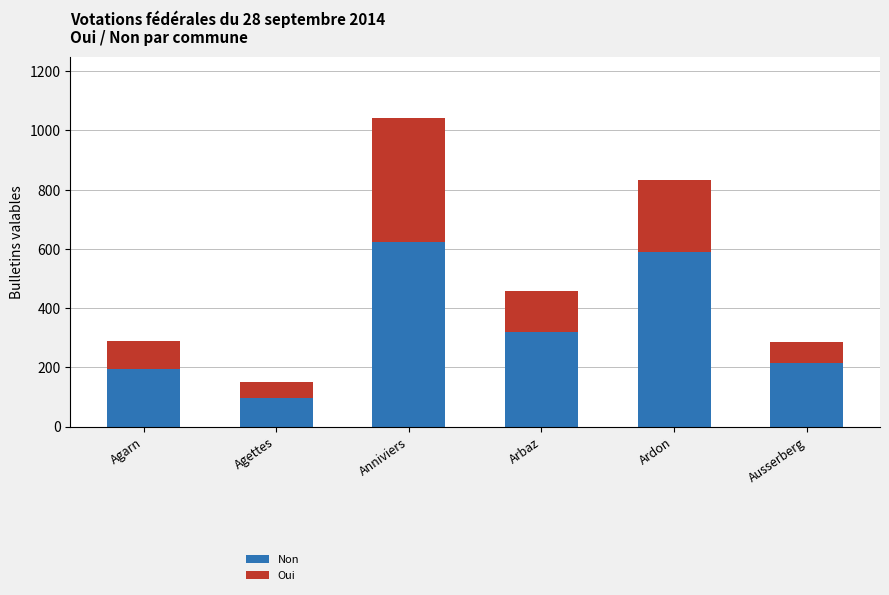

The value of Non at Ardon is 260. True or false?

False